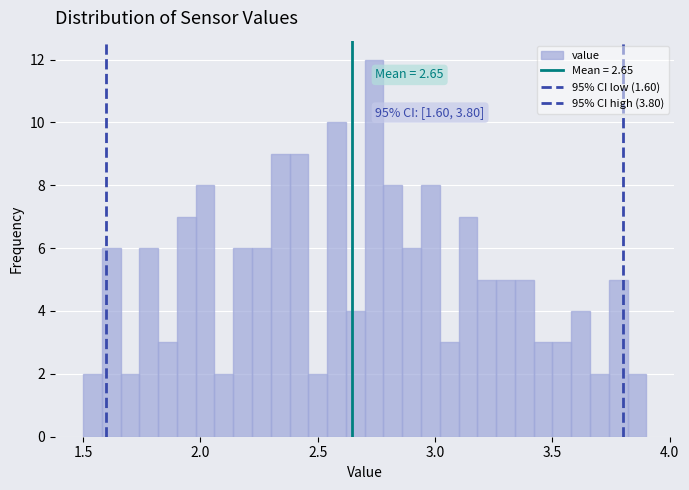

Around what value on the x-axis is the tallest bar? Give the approximate position of its centre, as read against the axis.

2.75